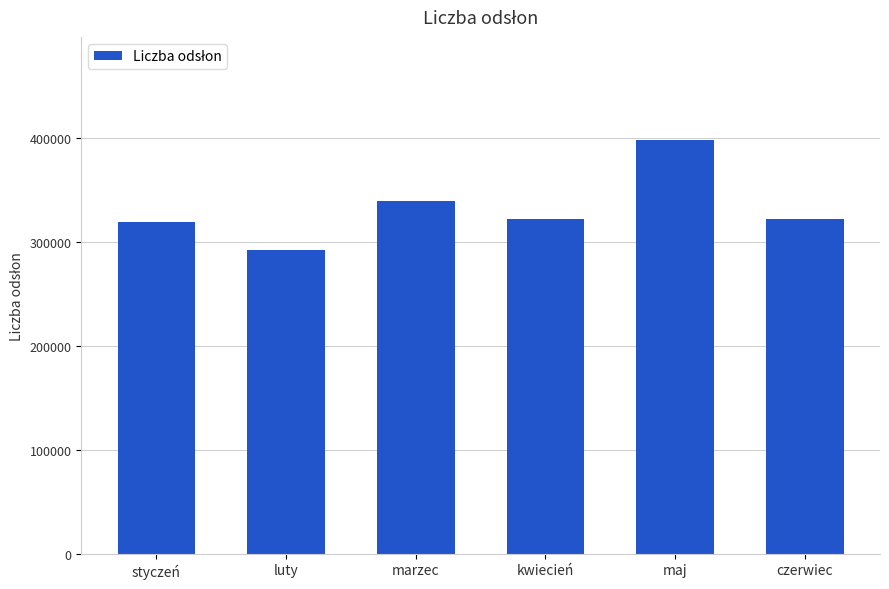

At which category does the chart reach its peak across all series?

maj